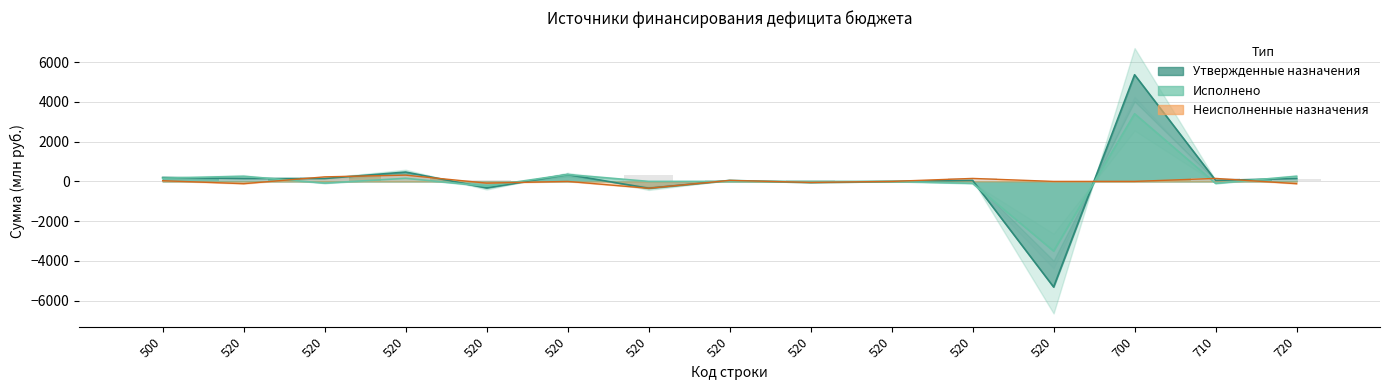

List the labels in order of Утвержденные назначения value, largest first.

700, 520, 520, 500, 520, 520, 720, 520, 710, 520, 520, 520, 520, 520, 520